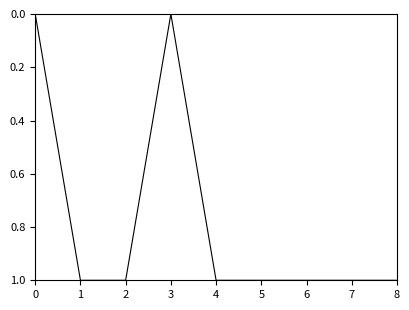

Where is the first local minimum?

3